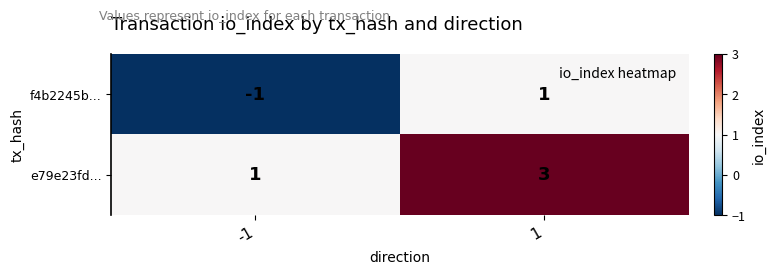

What is the highest value of the e79e23fd... series?

3